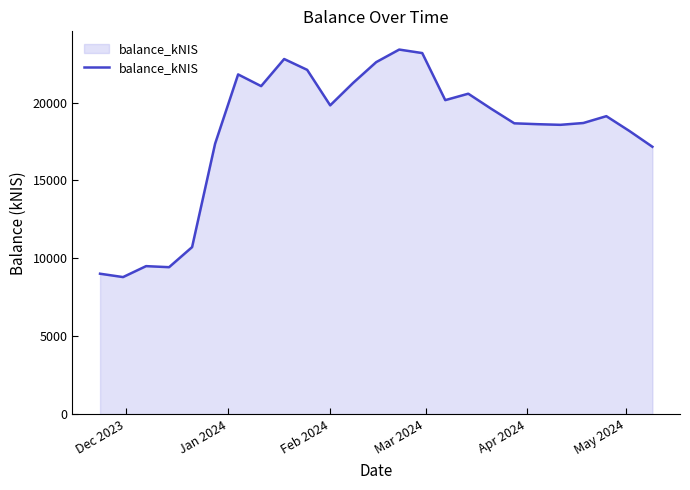

What is the maximum value shown in the chart?

23405.3